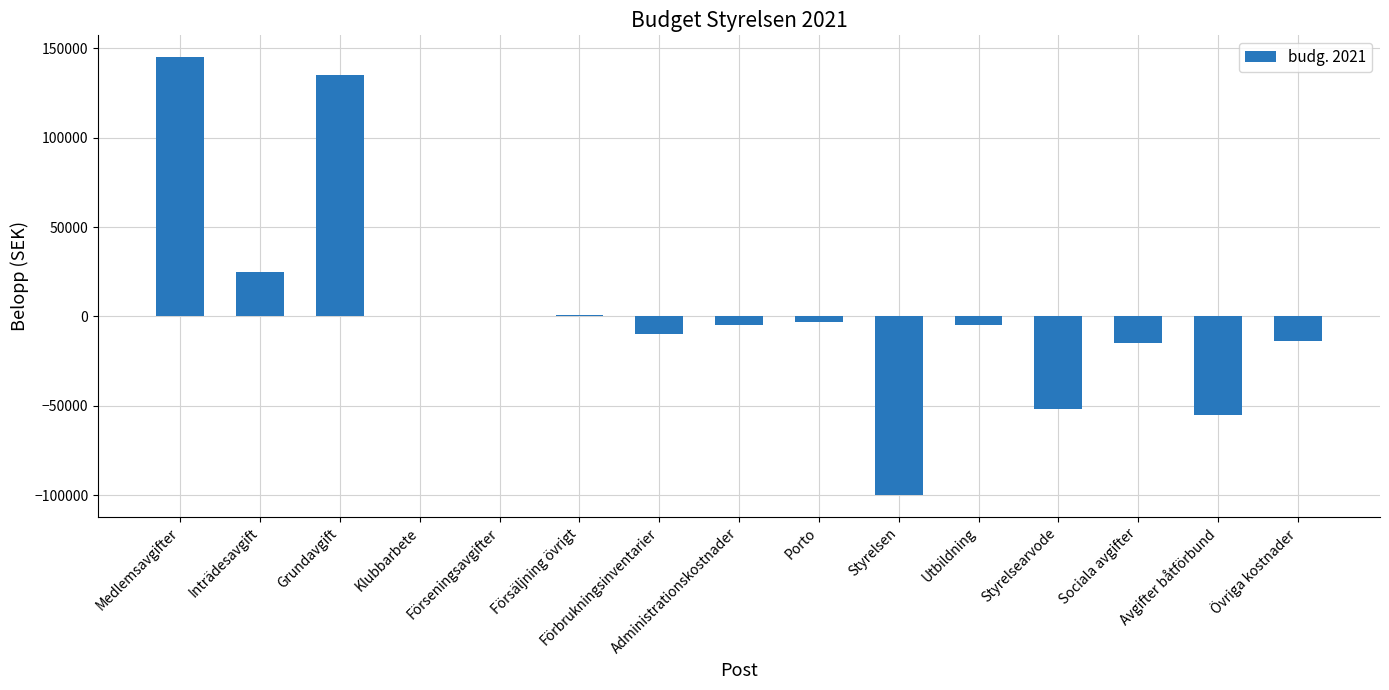

How many distinct data groups are displayed?

1